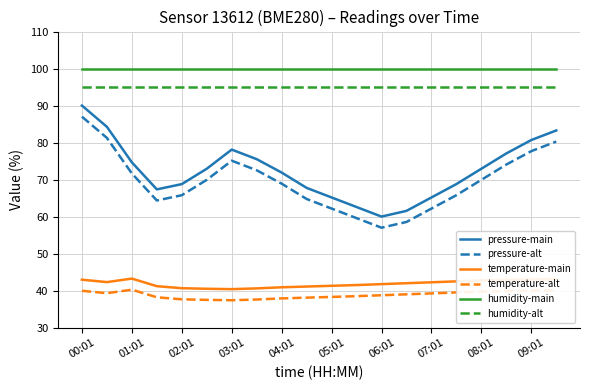

What is the difference between the maximum and second lowest values in the pressure-alt series?

28.4